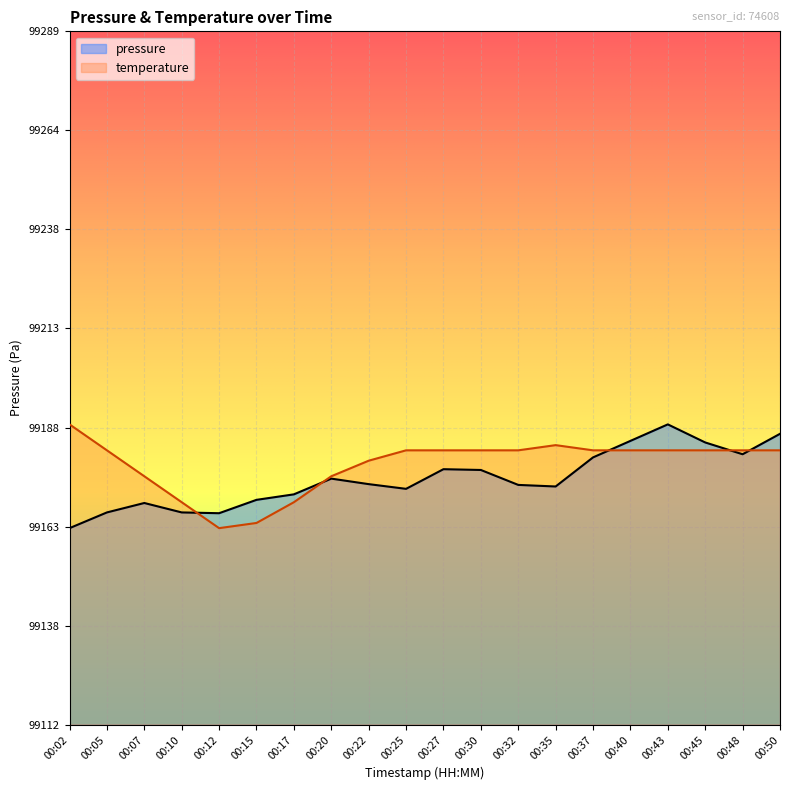

At which category does the chart reach its peak across all series?

00:43